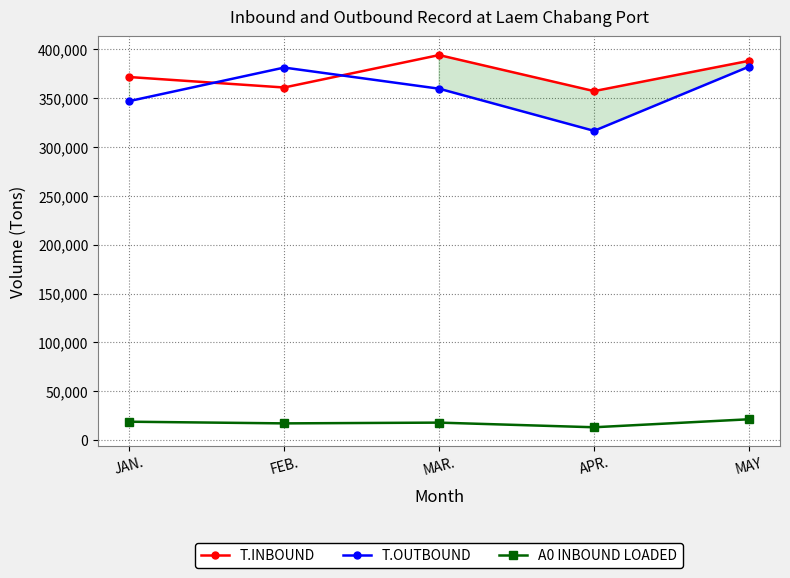

At which category does A0 INBOUND LOADED reach its first local valley?

FEB.